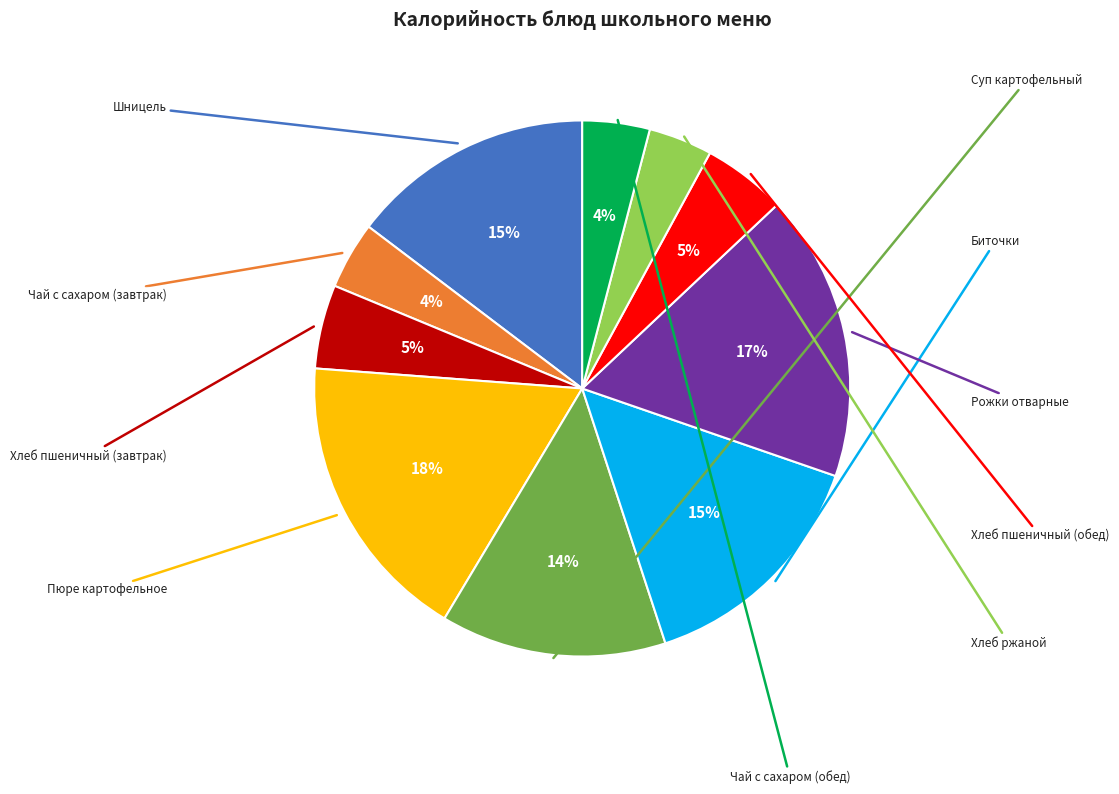

Is there a majority slice in this chart?

No